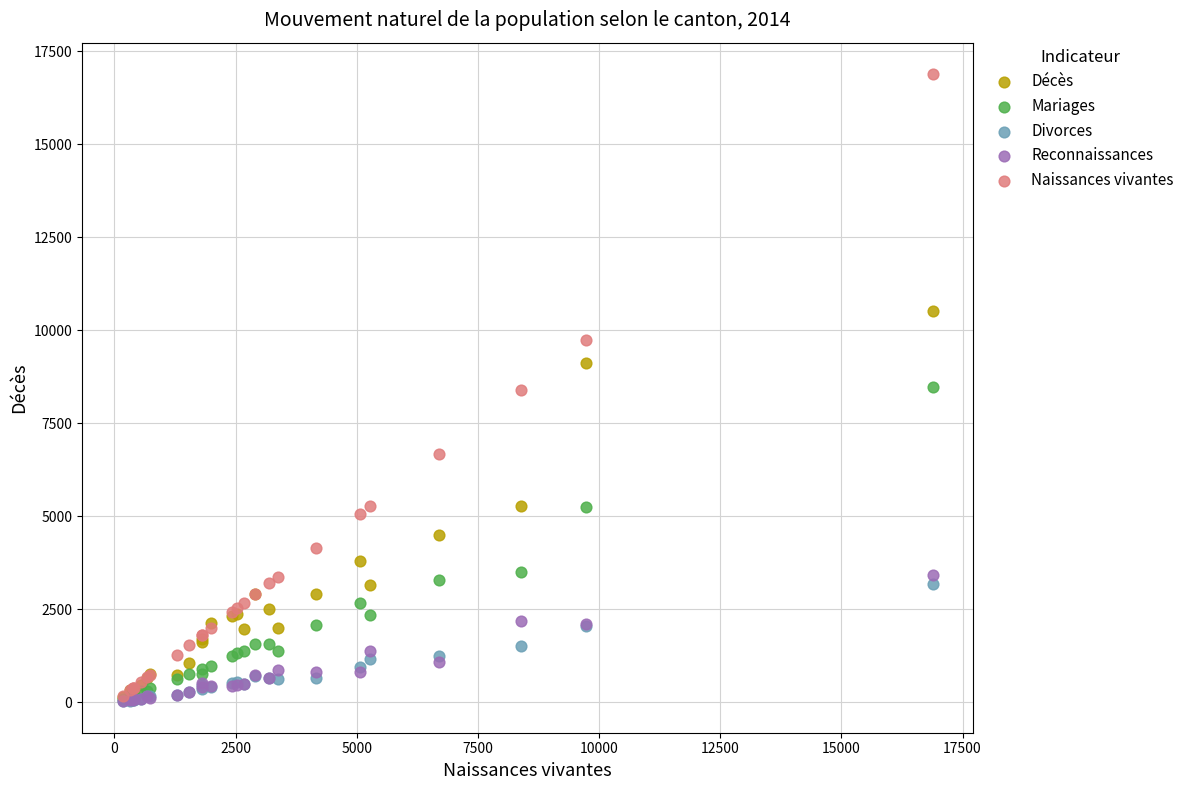

Which series has the largest Y range (max minus min)?

Naissances vivantes